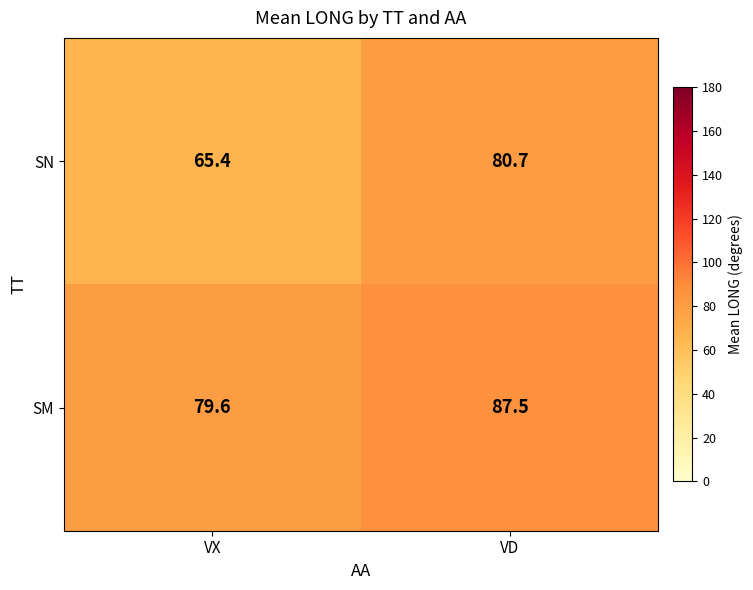

True or false: SM has a value of 87.5 at VD.

True